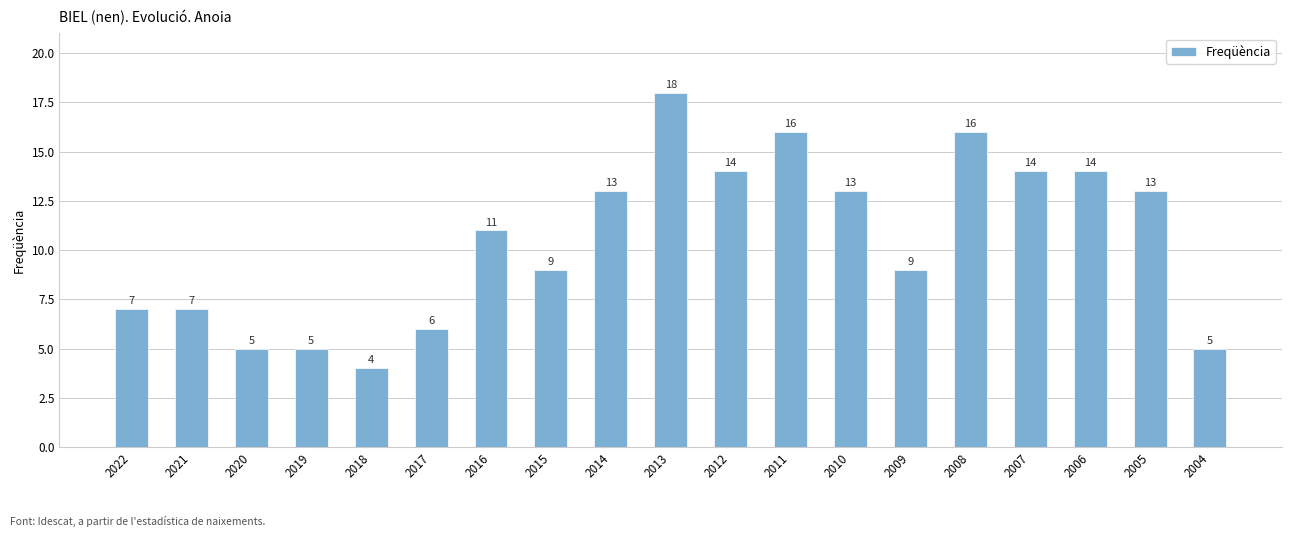

Approximately how many times larger is the value at 2016 compared to 2009?

1.2